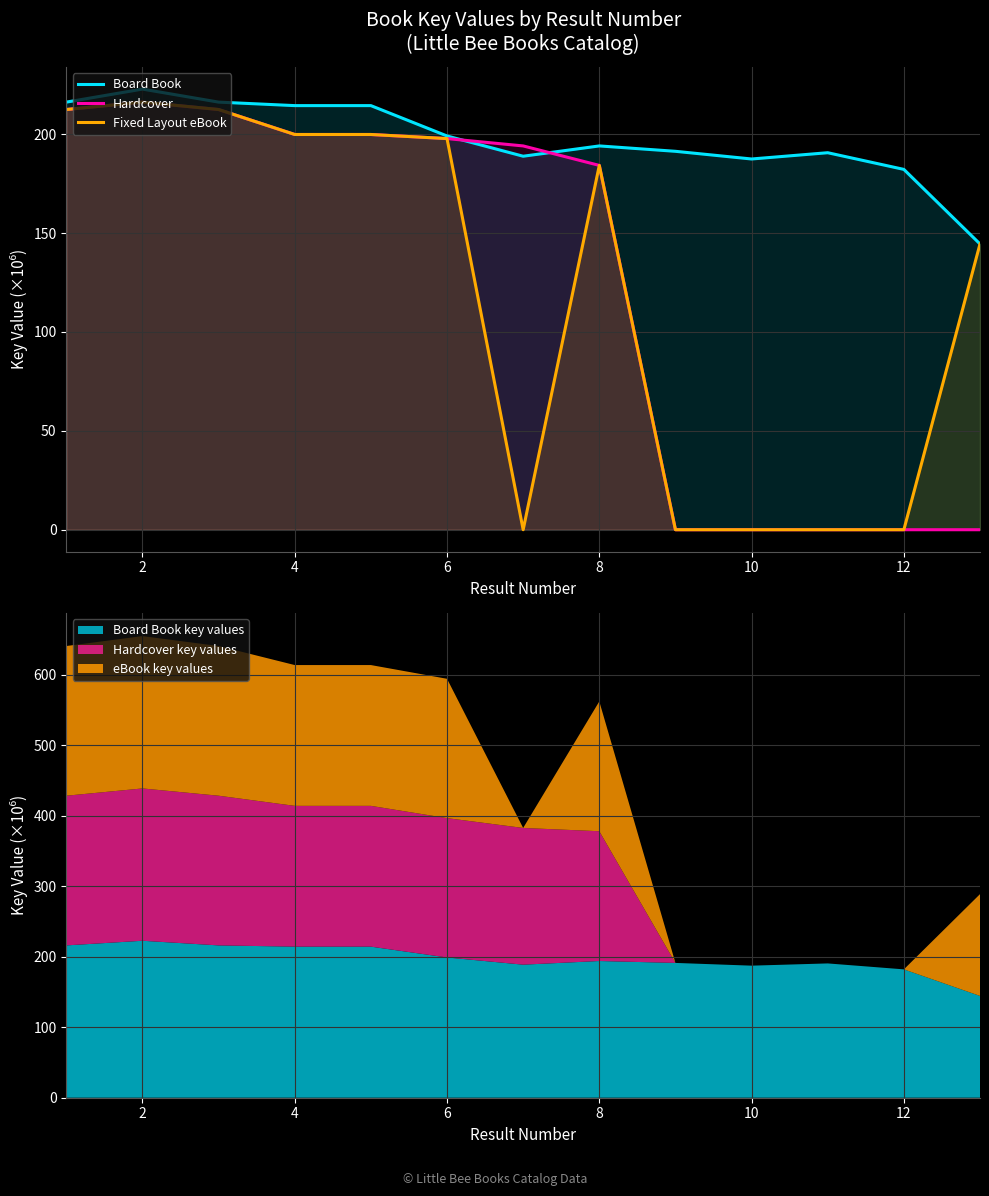

How many data points in Hardcover are above 194?

7